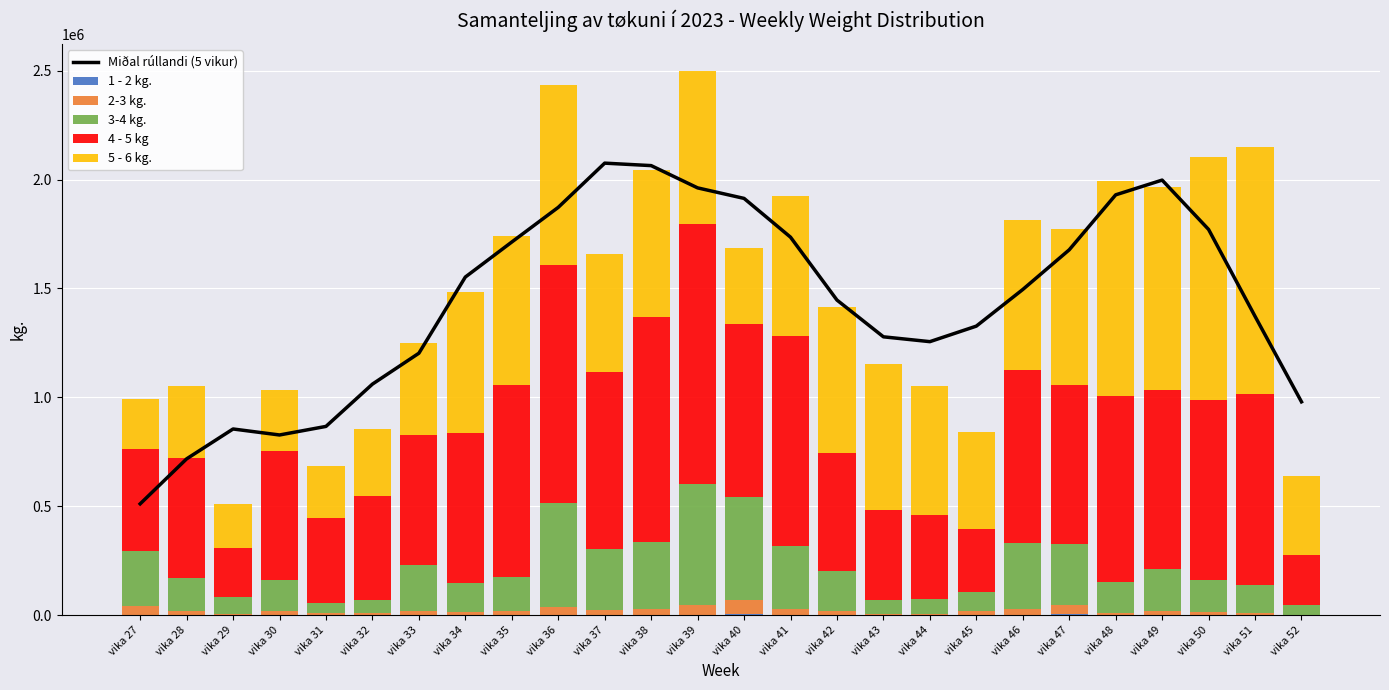

List the labels in order of 1 - 2 kg. value, largest first.

vika 40, vika 47, vika 39, vika 41, vika 46, vika 36, vika 42, vika 32, vika 37, vika 45, vika 27, vika 28, vika 30, vika 34, vika 33, vika 38, vika 31, vika 49, vika 35, vika 50, vika 51, vika 44, vika 29, vika 48, vika 43, vika 52